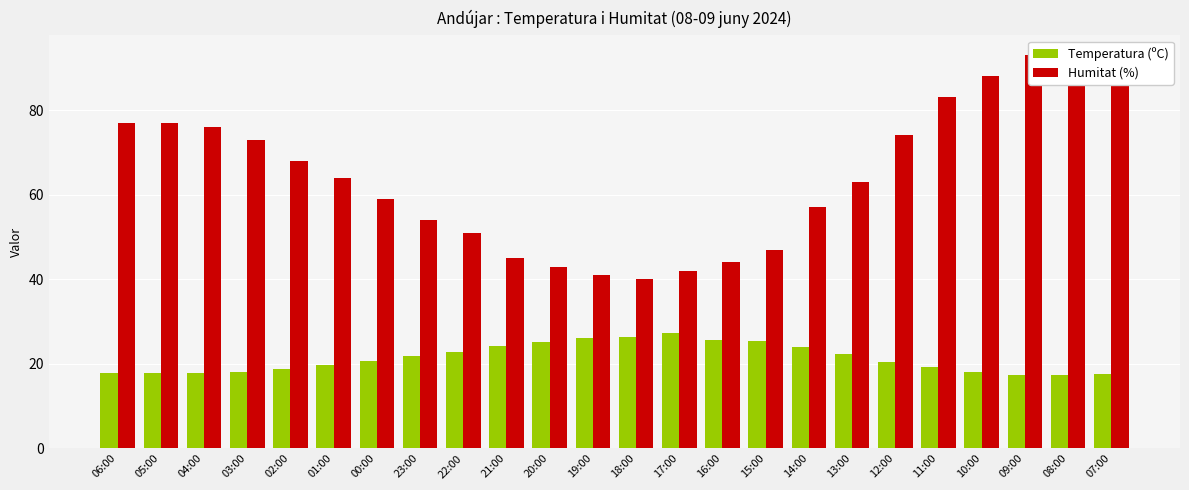

Rank the categories by Temperatura (ºC) value from lowest to highest.

08:00, 09:00, 07:00, 05:00, 04:00, 06:00, 03:00, 10:00, 02:00, 11:00, 01:00, 12:00, 00:00, 23:00, 13:00, 22:00, 14:00, 21:00, 20:00, 15:00, 16:00, 19:00, 18:00, 17:00